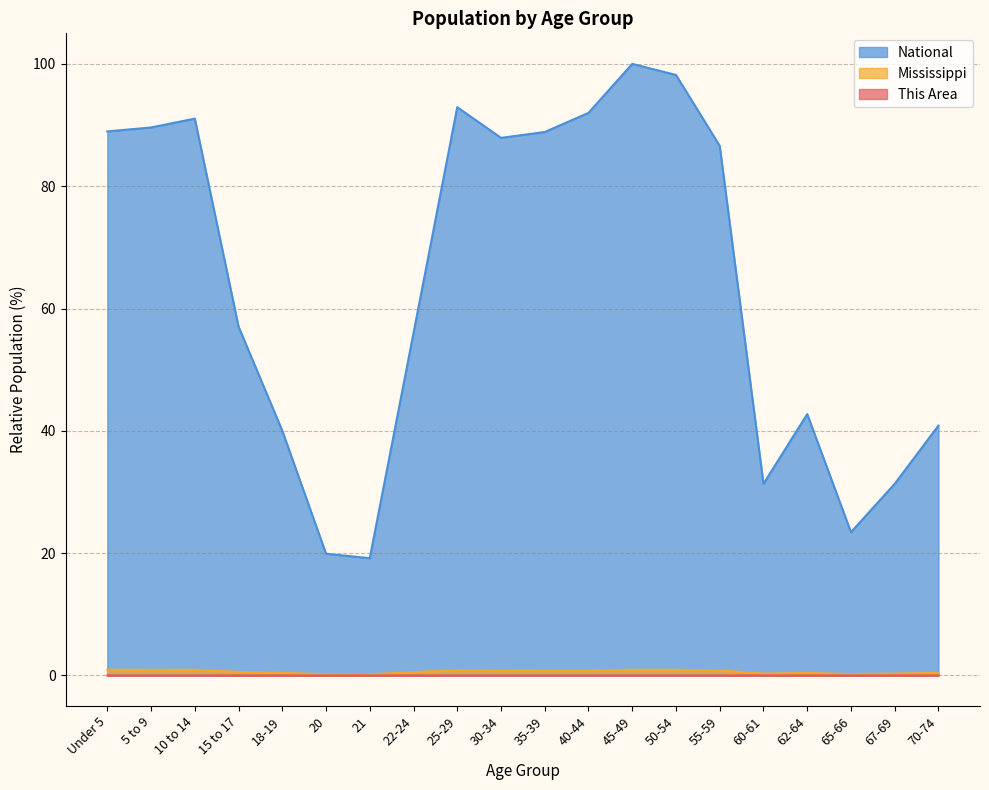

True or false: This Area has more than 1 points higher than both neighbors.

True